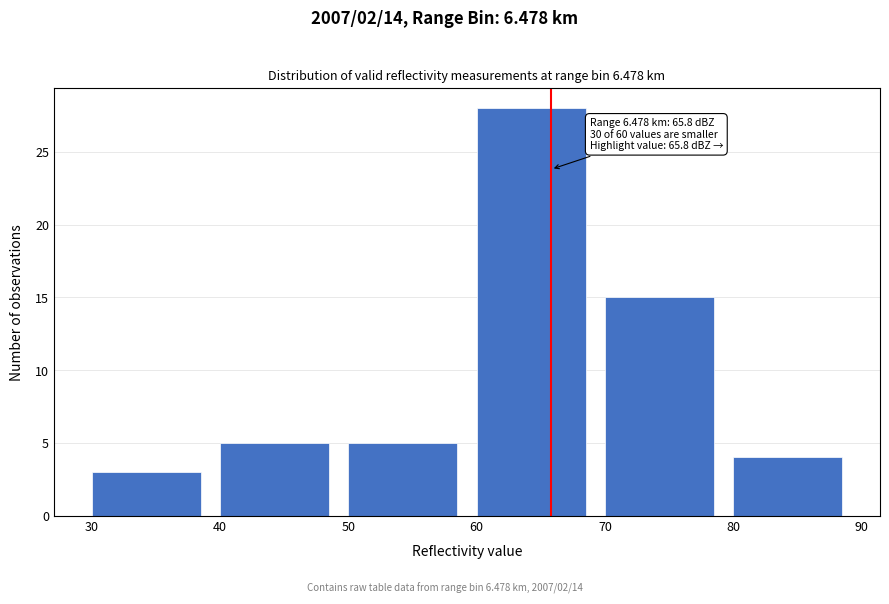

Over which range of the x-axis is the bar tallest?

60 to 70